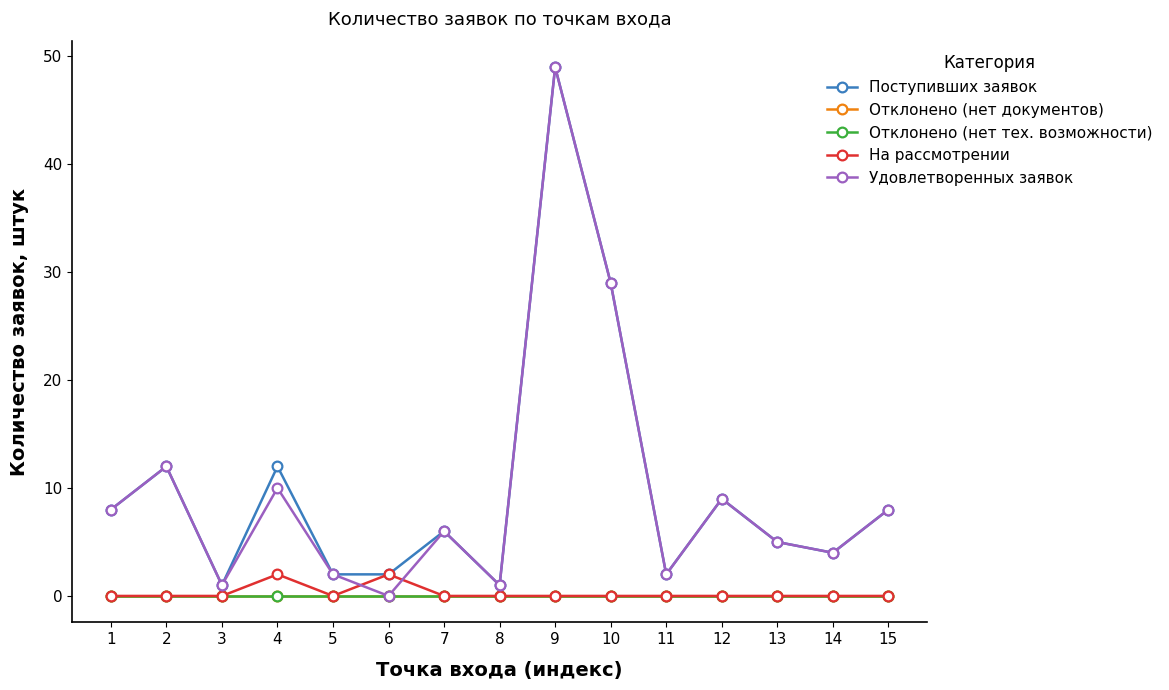

Which series has the widest spread of values?

Удовлетворенных заявок